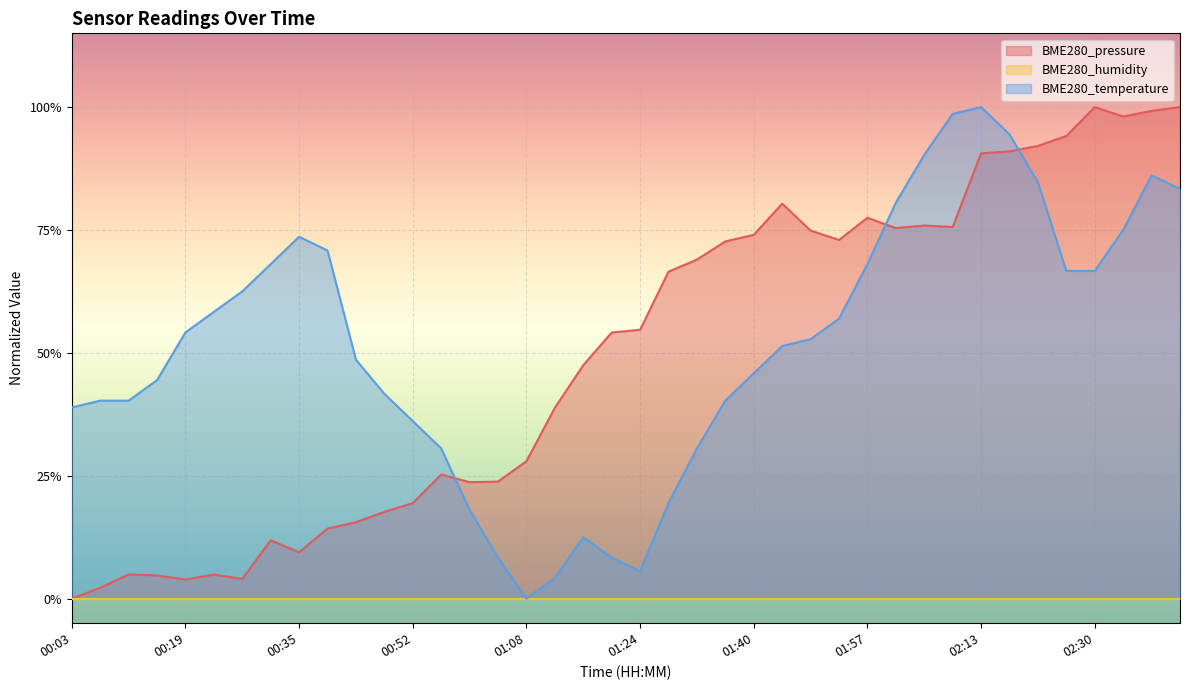

What is the label of the 1st point from the left?

00:03